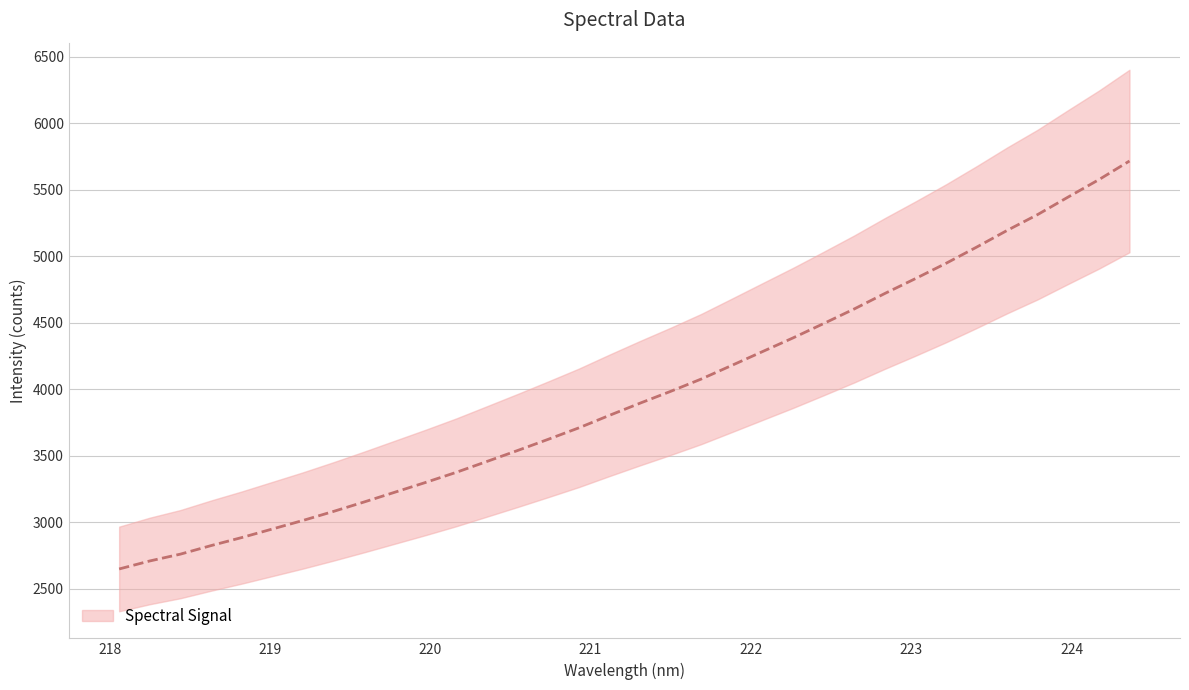

What is the difference between the second highest and minimum values?

2926.2